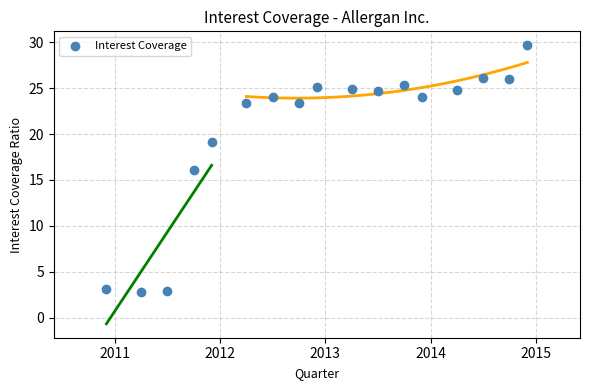

What is the range of Y values (max minus min)?

26.9